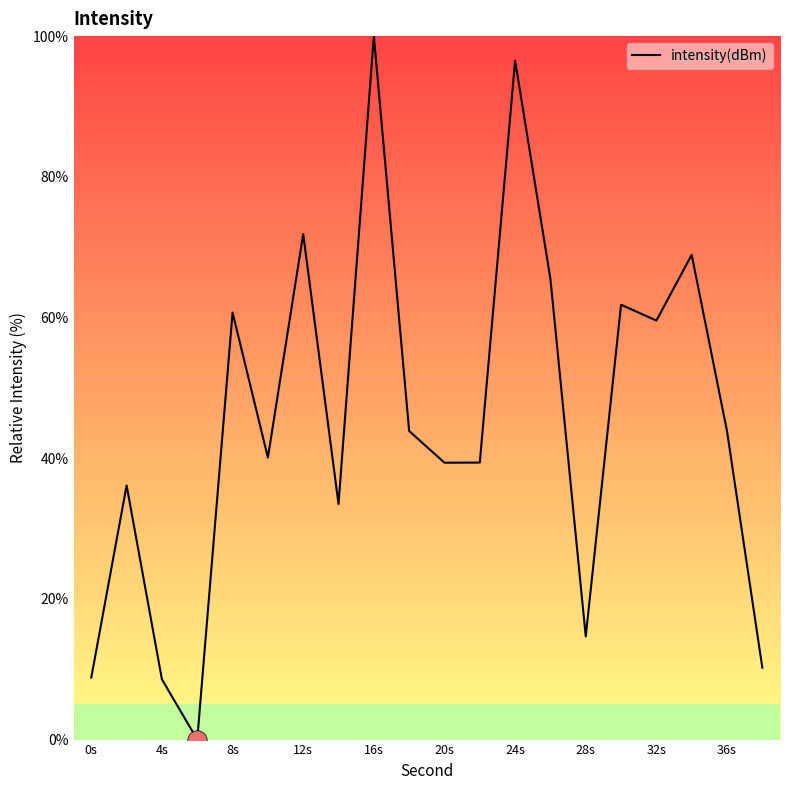

Does the chart have visible grid lines?

No